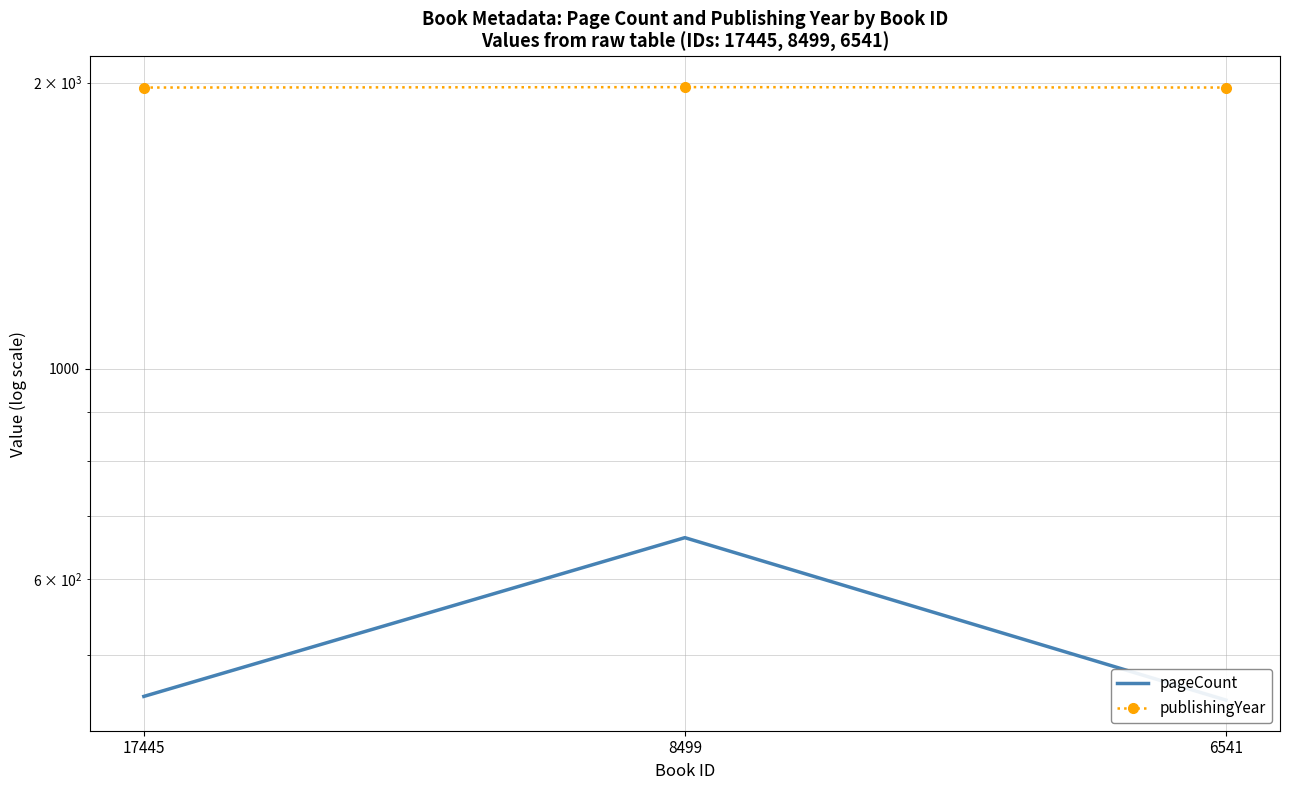

Reading left to right, list all the values displayed in this chart.

pageCount: 17445=452	8499=664	6541=448
publishingYear: 17445=1976	8499=1978	6541=1976